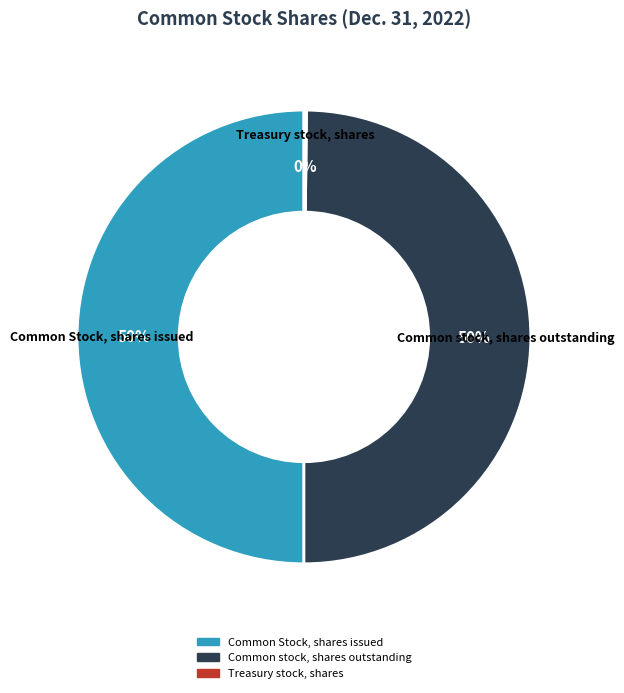

True or false: Common Stock, shares issued accounts for 50% of the total.

True